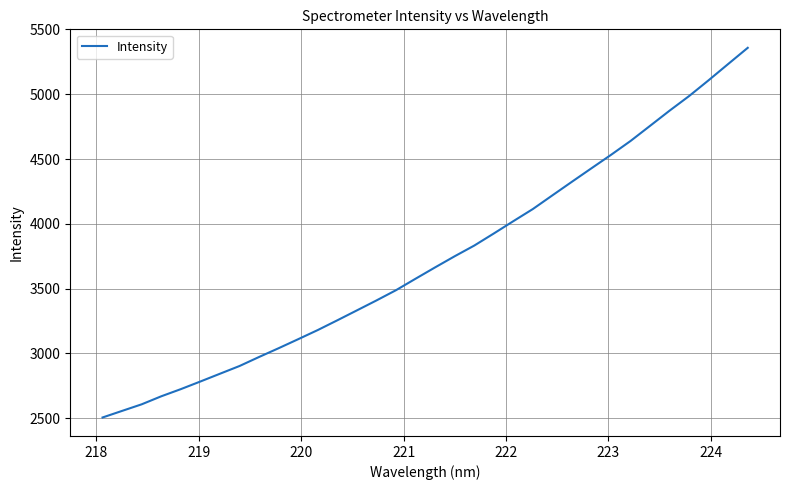

What is the difference between the maximum and minimum values?

2852.8